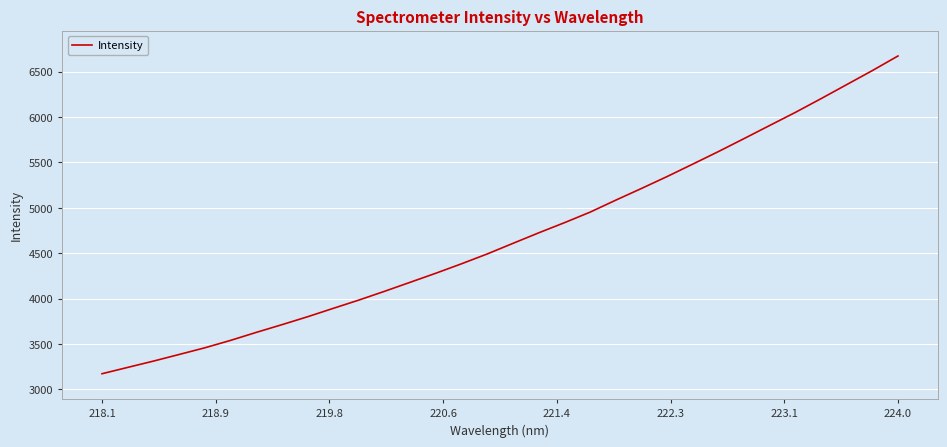

What is the greatest value displayed?

6671.3